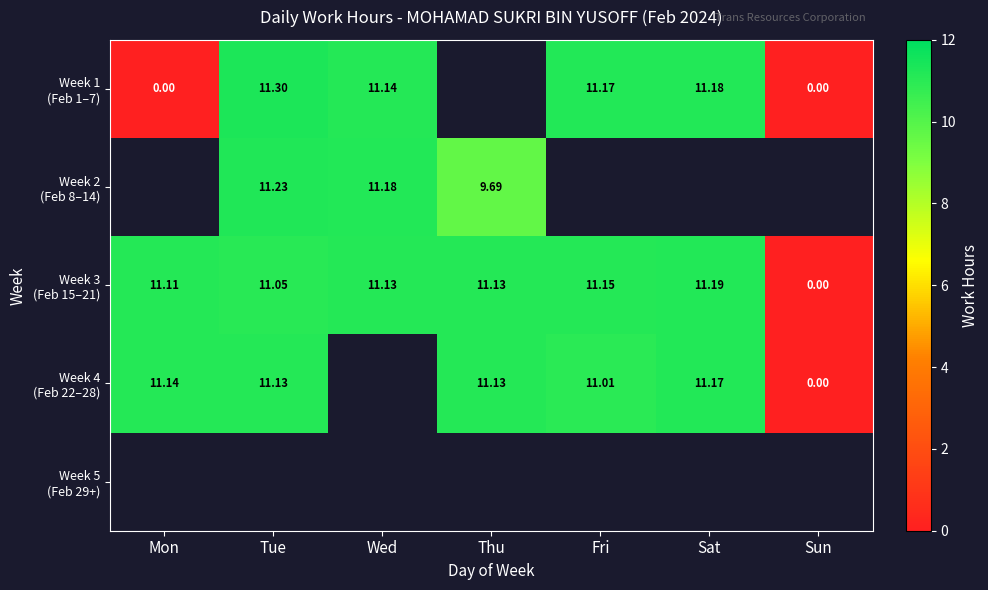

Which category has the highest value across all series?

Tue